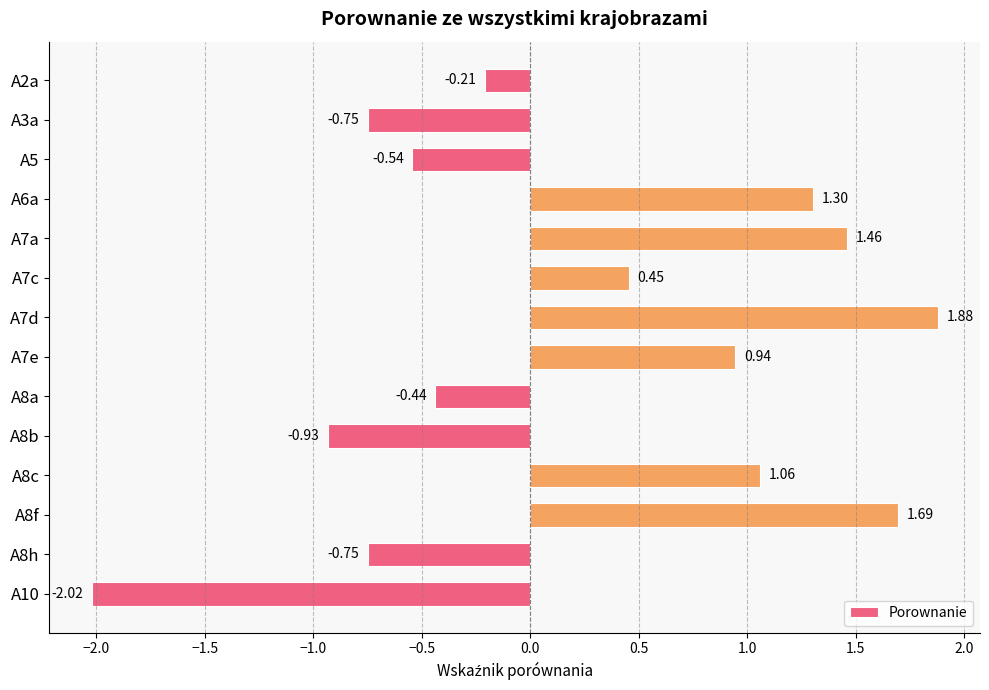

What is the change in value from A5 to A7d?

+2.4